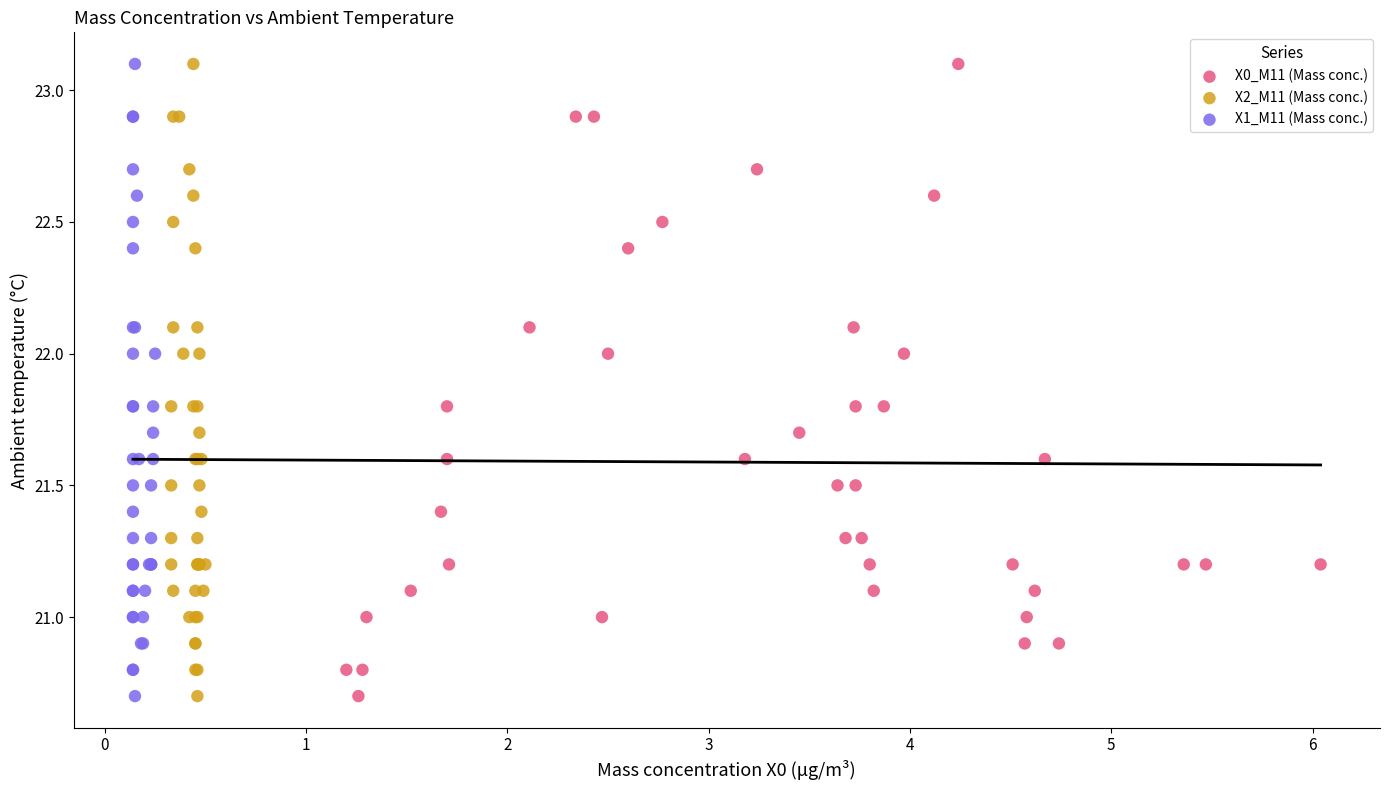

What are all the series names shown in the legend?

X0_M11 (Mass conc.), X2_M11 (Mass conc.), X1_M11 (Mass conc.)